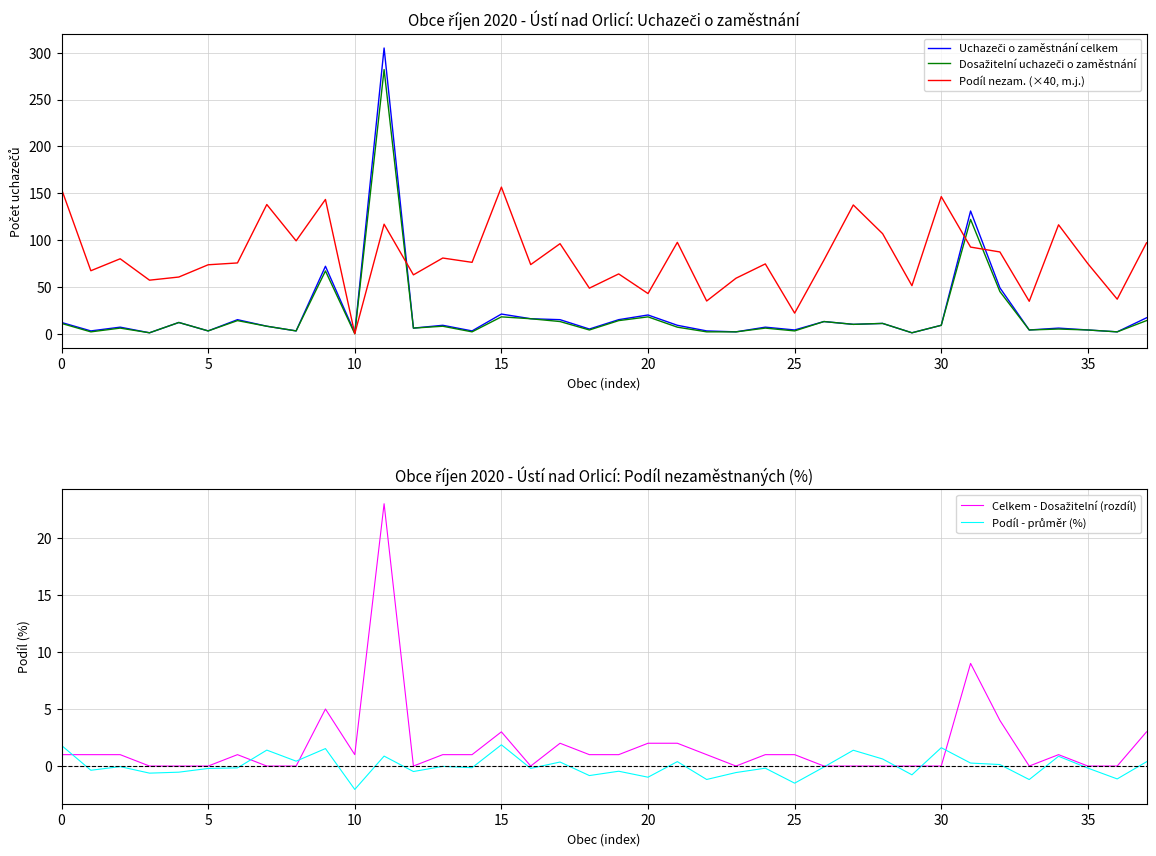

What is the total value across all series at 29?

52.5